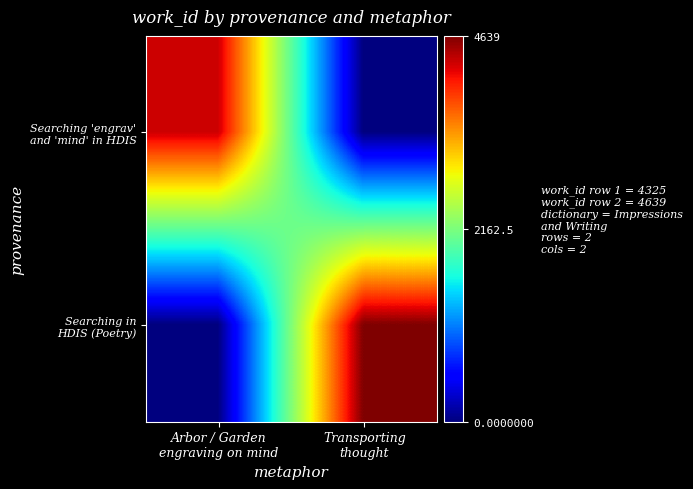

How many data points does each series have?

2